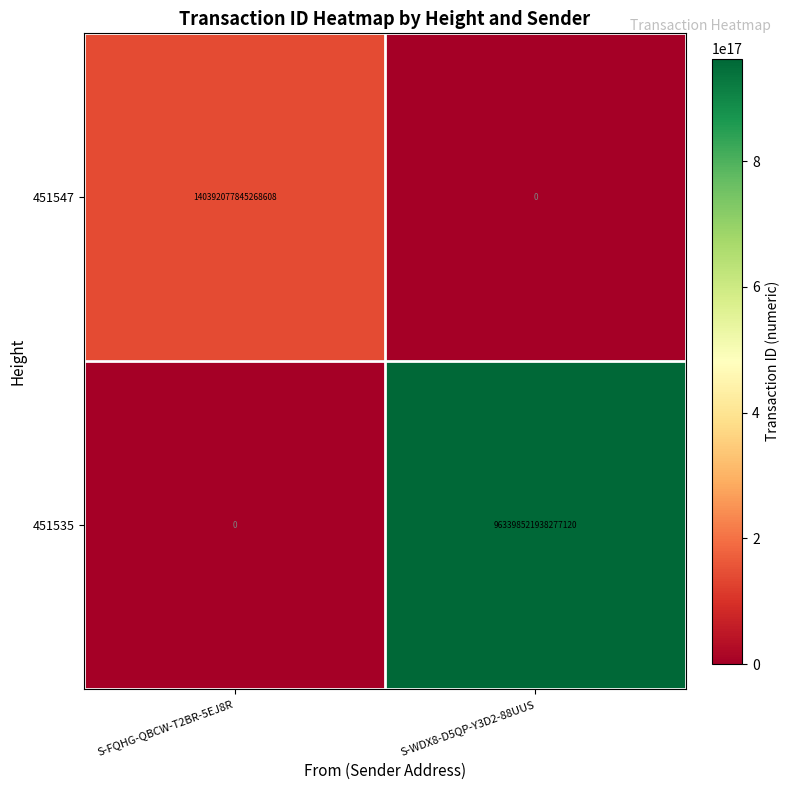

True or false: 451547 has a value of -46080258671336000 at S-WDX8-D5QP-Y3D2-88UUS.

False